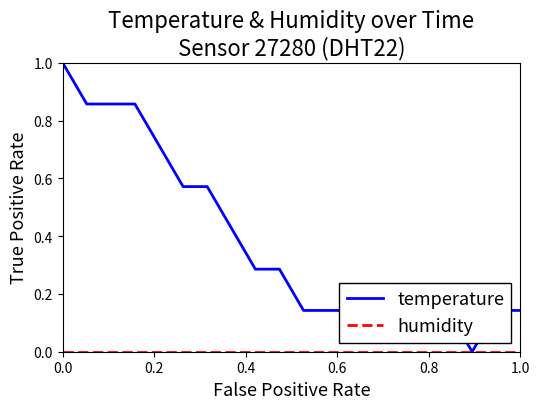

Which series has the largest total across all categories?

temperature